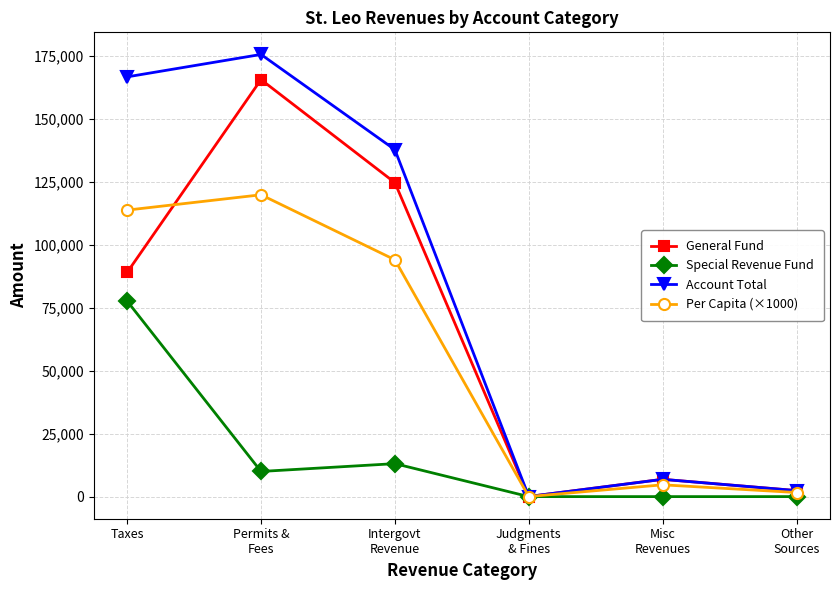

How many distinct data groups are displayed?

4